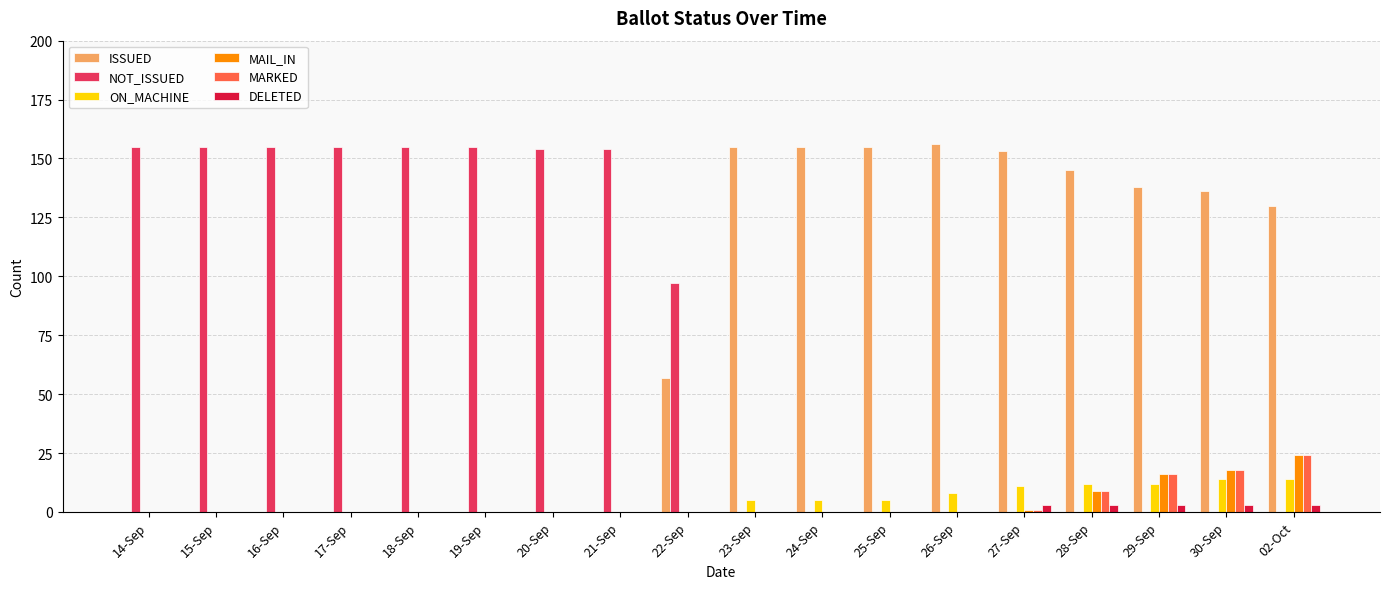

What is the highest value of the NOT_ISSUED series?

155